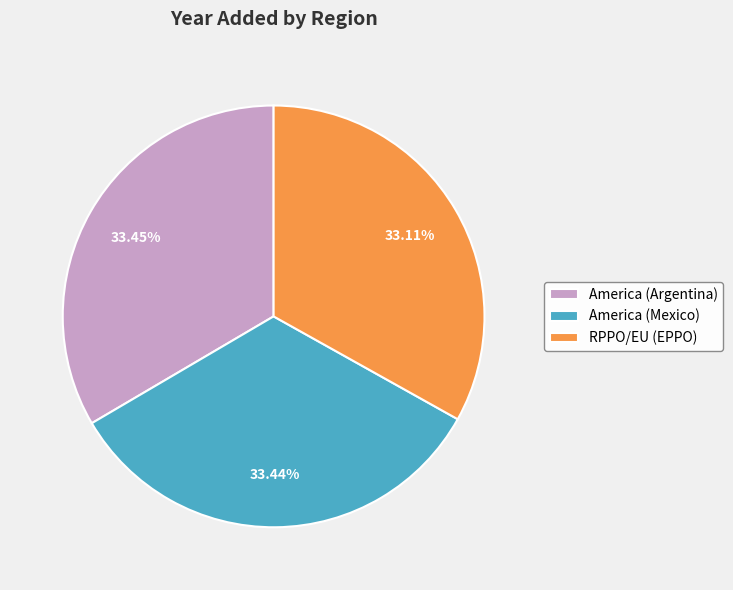

What percentage is the America (Argentina) slice, to the nearest percent?

33%